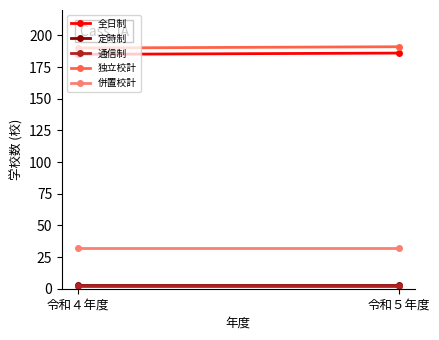

Rank the series at 令和５年度 from lowest to highest value.

通信制, 定時制, 併置校計, 全日制, 独立校計